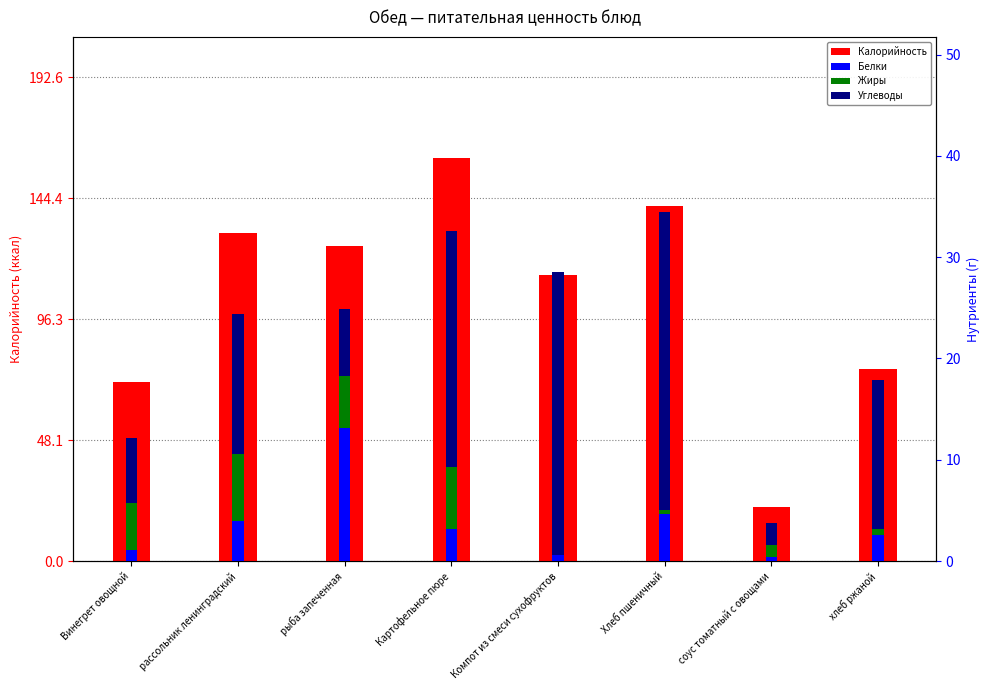

Reading left to right, transcribe all the data shown in this chart.

Калорийность: Винегрет овощной=71.1	рассольник ленинградский=130.6	рыба запеченная=125.6	Картофельное пюре=160.5	Компот из смеси сухофруктов=113.8	Хлеб пшеничный=141.2	соус томатный с овощами=21.5	хлеб ржаной=76.6
Белки: Винегрет овощной=1.1	рассольник ленинградский=4.0	рыба запеченная=13.1	Картофельное пюре=3.2	Компот из смеси сухофруктов=0.6	Хлеб пшеничный=4.6	соус томатный с овощами=0.4	хлеб ржаной=2.6
Жиры: Винегрет овощной=4.6	рассольник ленинградский=6.6	рыба запеченная=5.2	Картофельное пюре=6.1	Компот из смеси сухофруктов=0.0	Хлеб пшеничный=0.4	соус томатный с овощами=1.2	хлеб ржаной=0.6
Углеводы: Винегрет овощной=6.4	рассольник ленинградский=13.8	рыба запеченная=6.6	Картофельное пюре=23.3	Компот из смеси сухофруктов=27.9	Хлеб пшеничный=29.5	соус томатный с овощами=2.2	хлеб ржаной=14.7